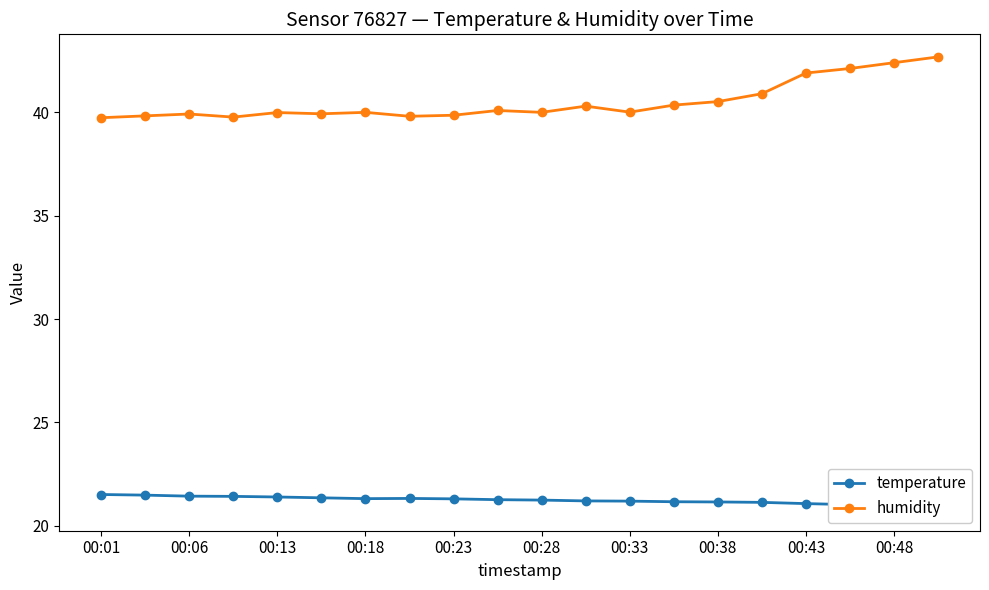

What is the maximum value for temperature?

21.5